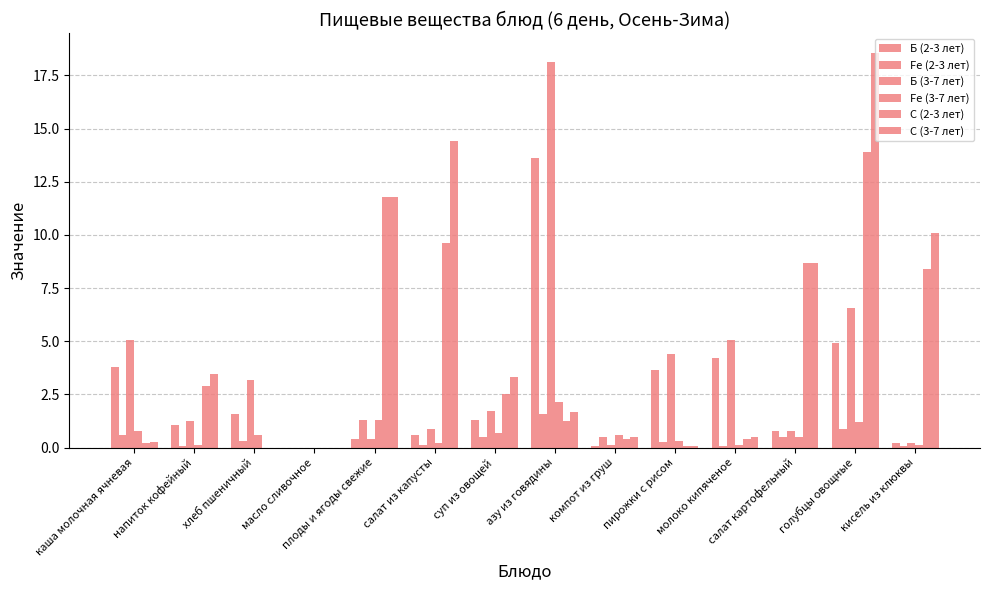

How many data points does each series have?

14